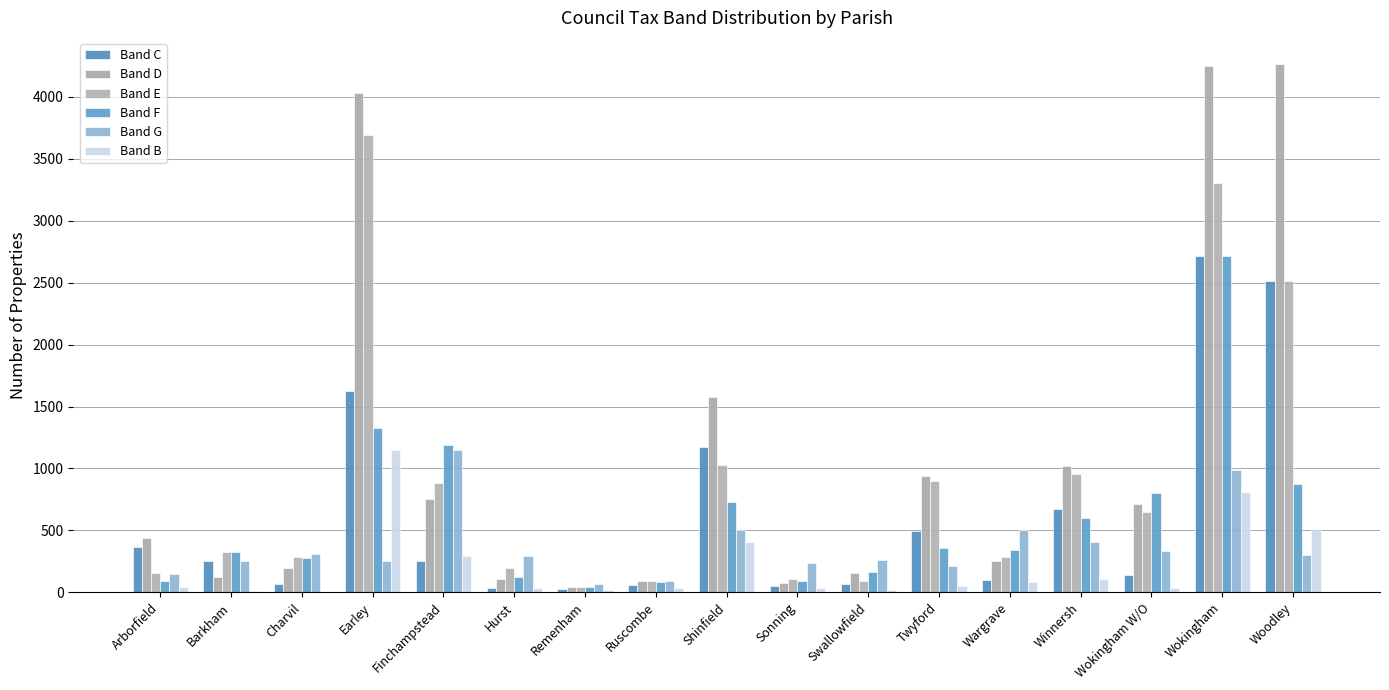

Where does the Band D series first go above 440?

Earley